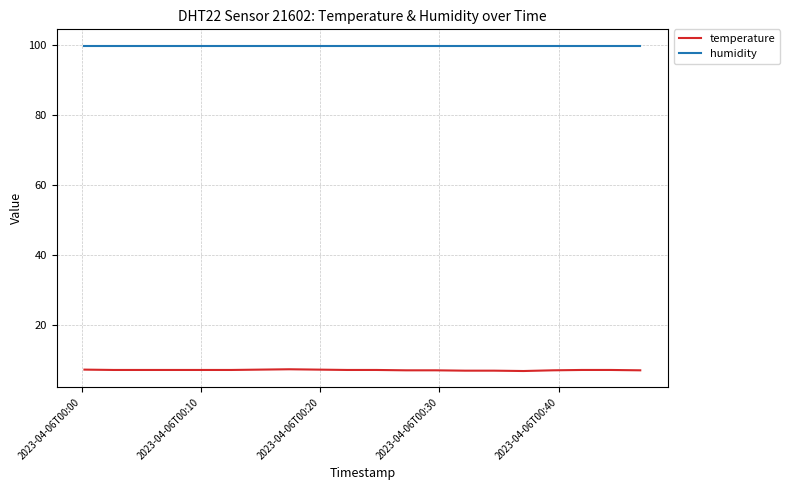

List the series in order of their overall mean, highest first.

humidity, temperature